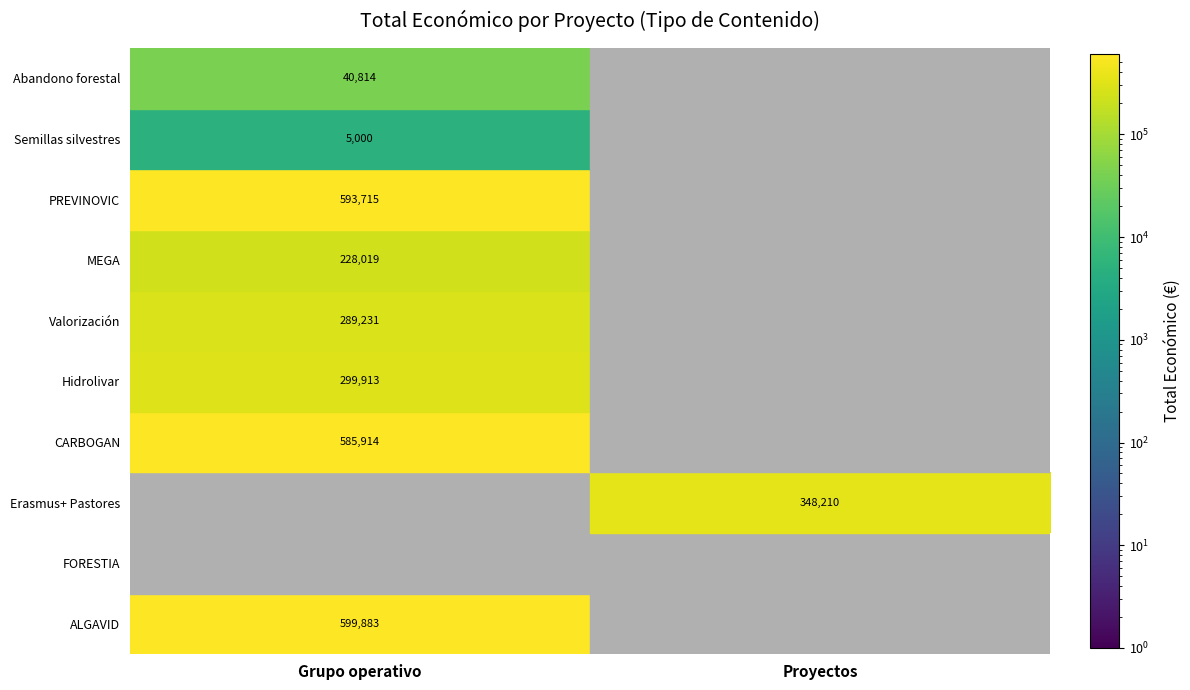

True or false: Valorización has a value of 289231 at Grupo operativo.

True